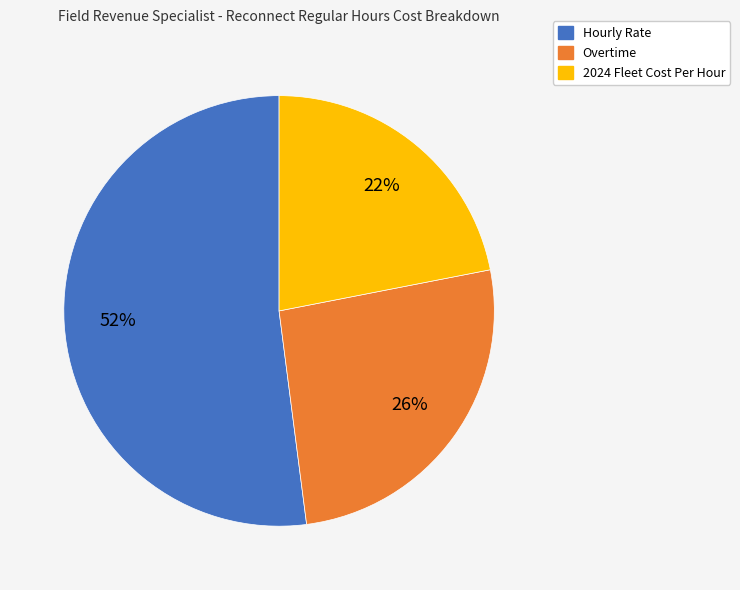

Is there any slice that represents more than half of the pie?

Yes